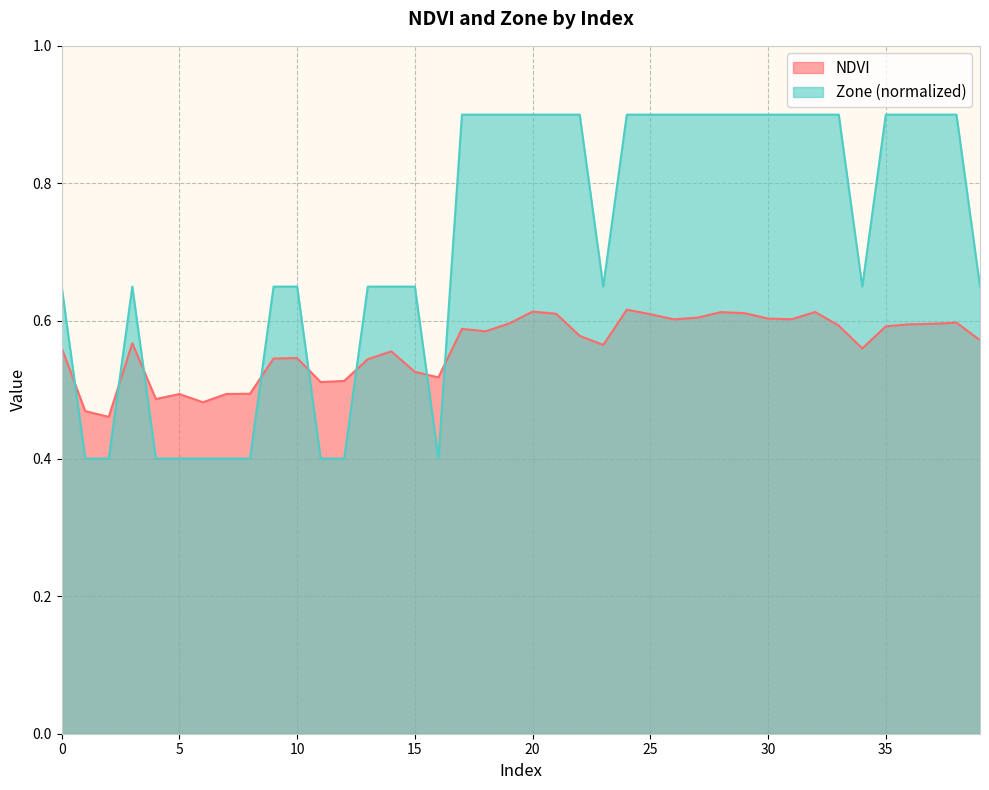

How many categories are shown in the chart?

40